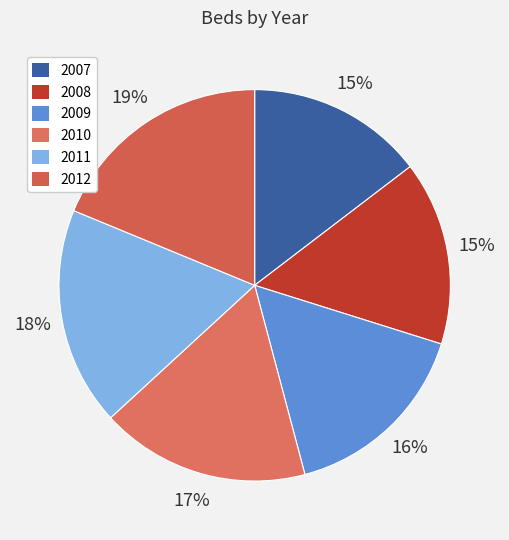

To the nearest percent, what is the average slice percentage?

17%